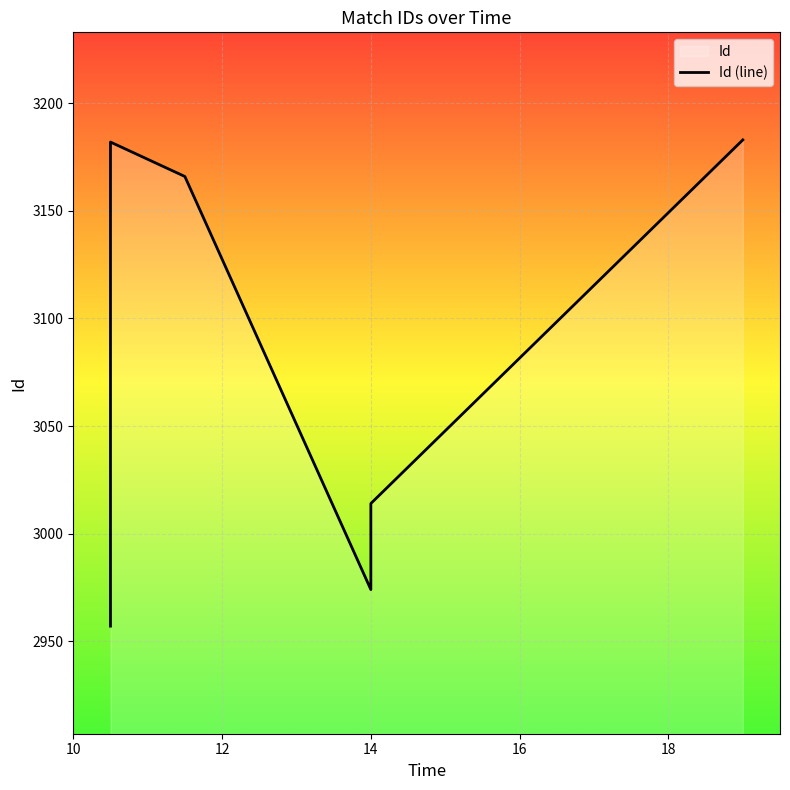

What is the maximum value shown in the chart?

3183